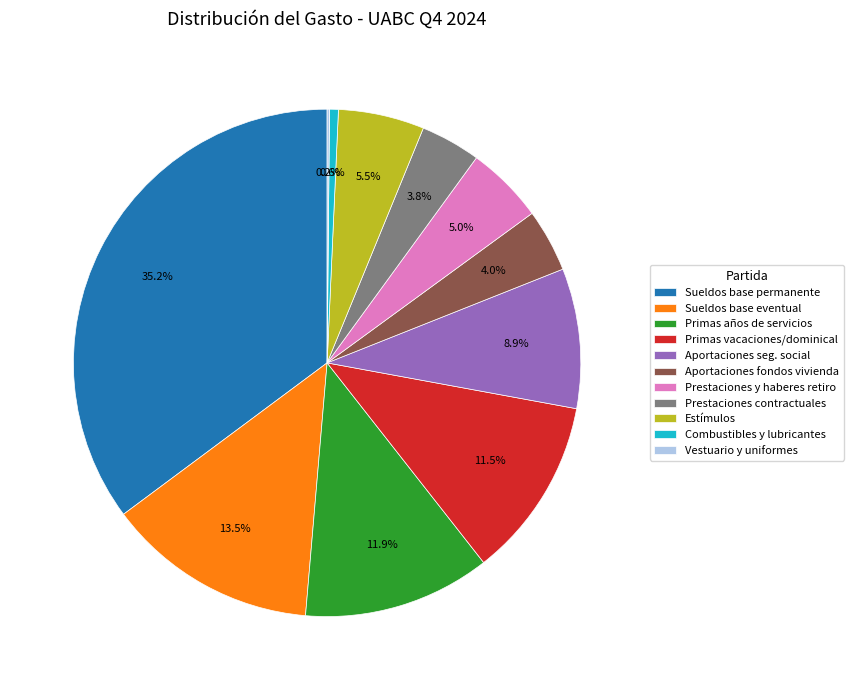

Which category has the biggest portion of the pie?

Sueldos base permanente